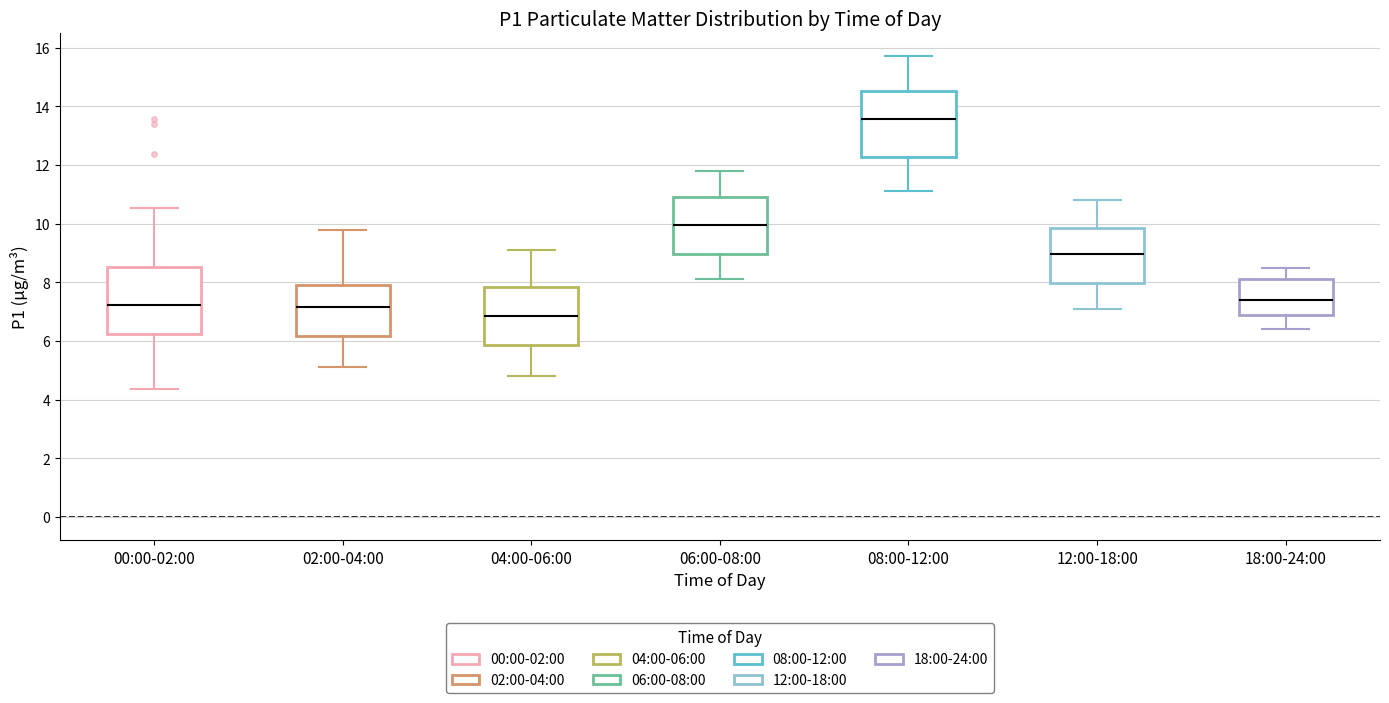

Which box's median line is the highest?

08:00-12:00